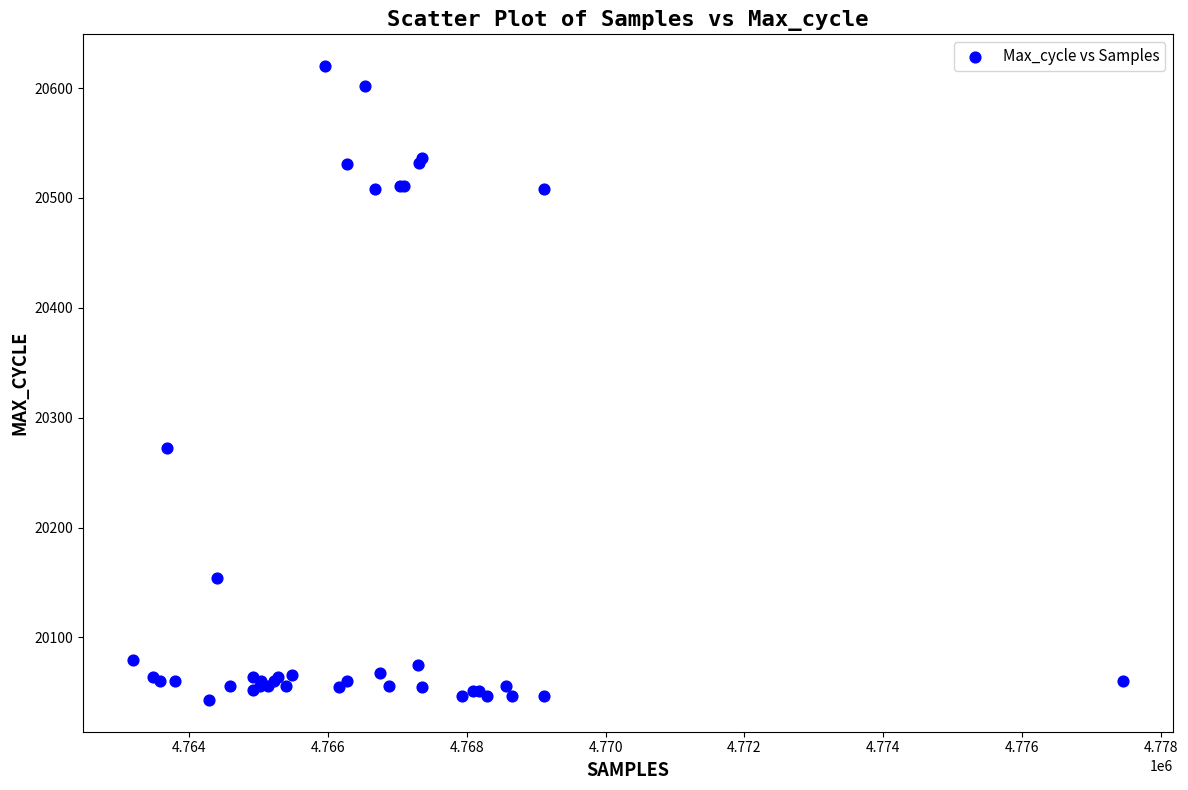

What Y value in the scatter plot is closest to 20331?

20272